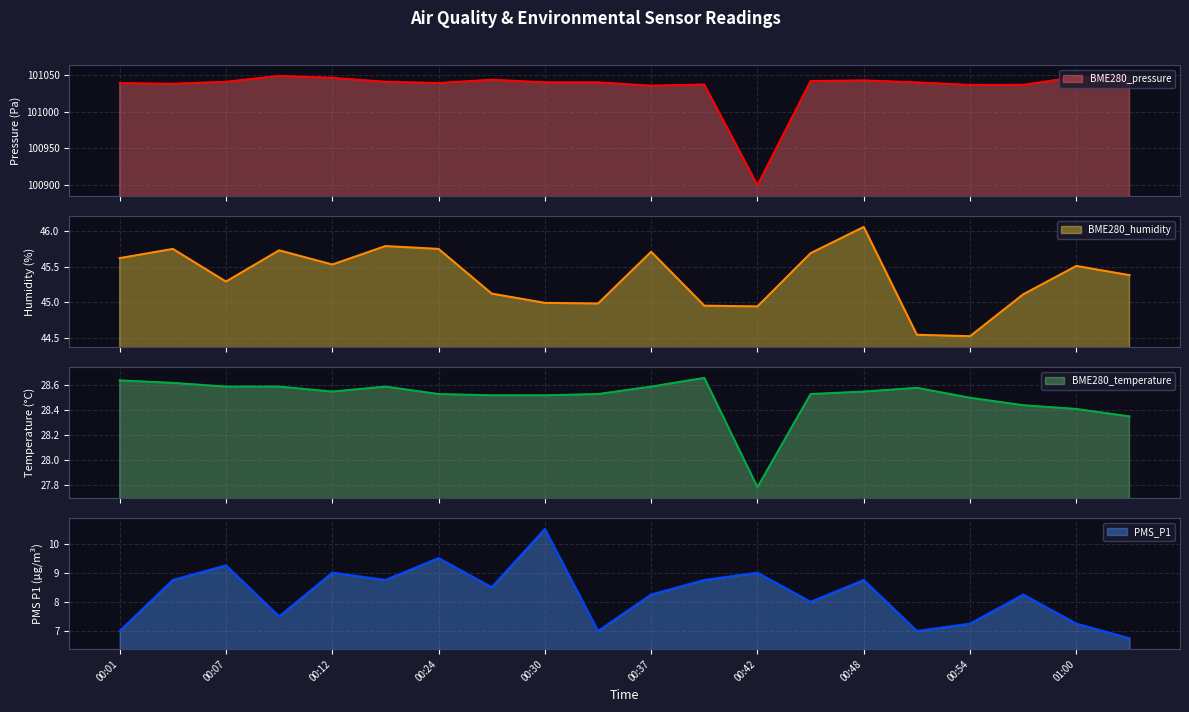

Where does the PMS_P1 series first go above 8?

00:04